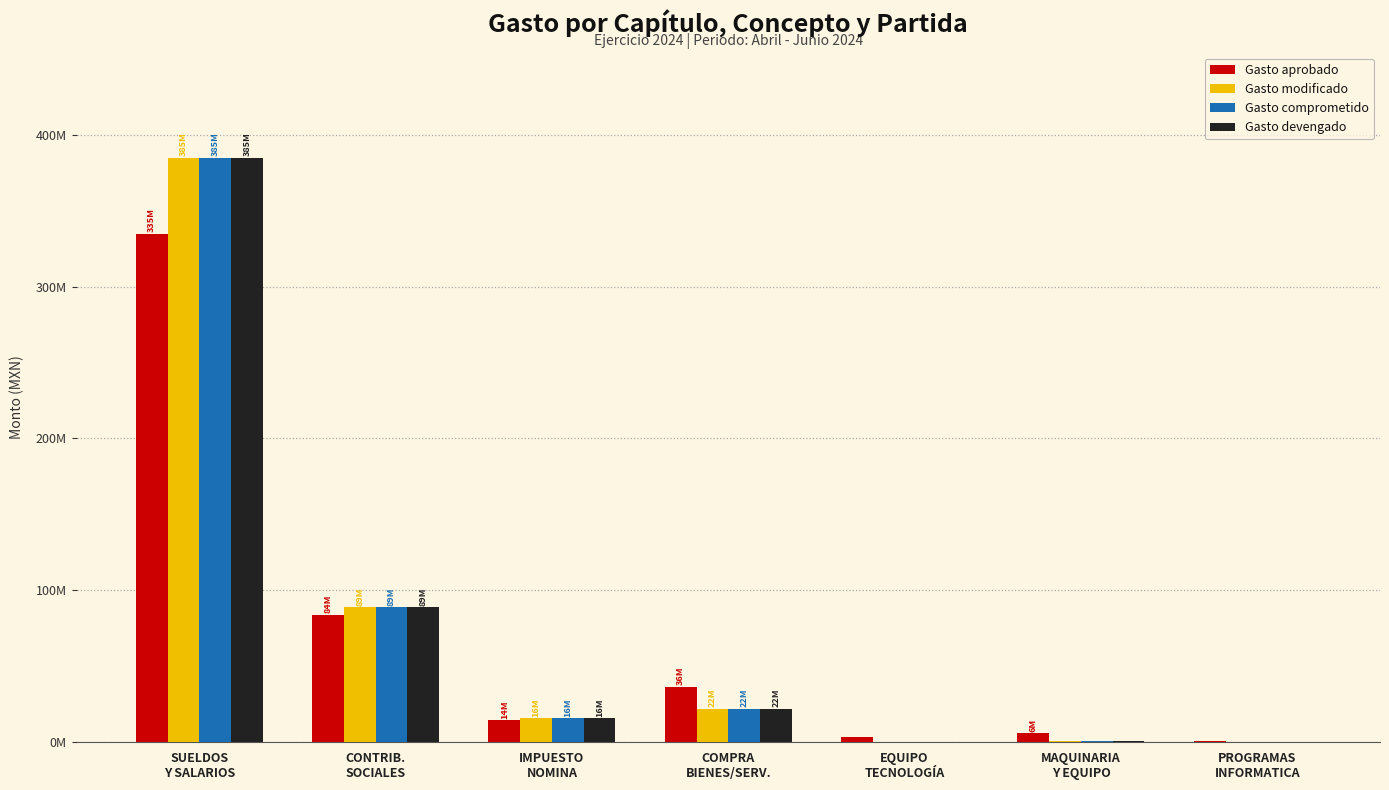

What is the average value of the Gasto devengado series?

73301817.7